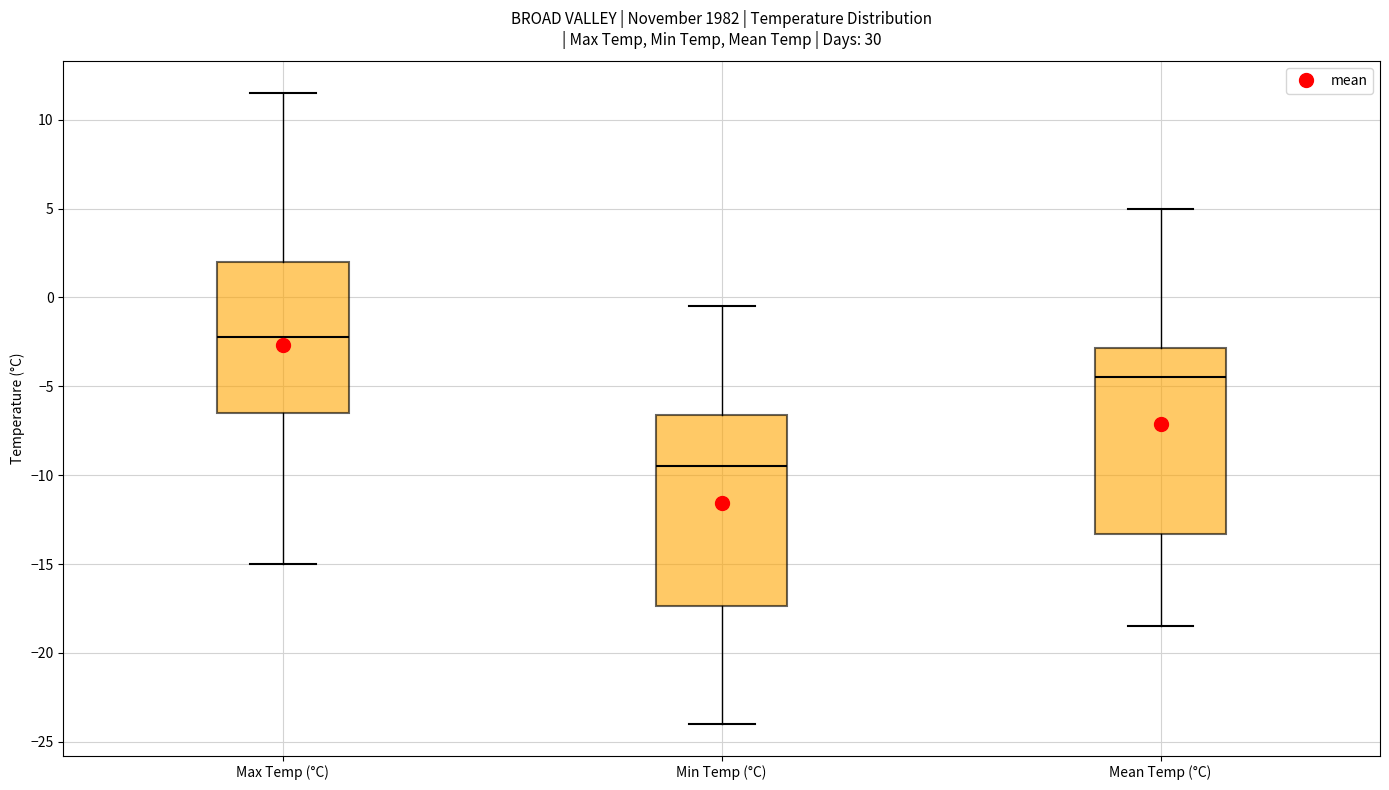

Where is the lower edge of the box for Min Temp (°C) on the y-axis? The values are not printed on the chart, so give them approximately, as read against the axis.

-17.5